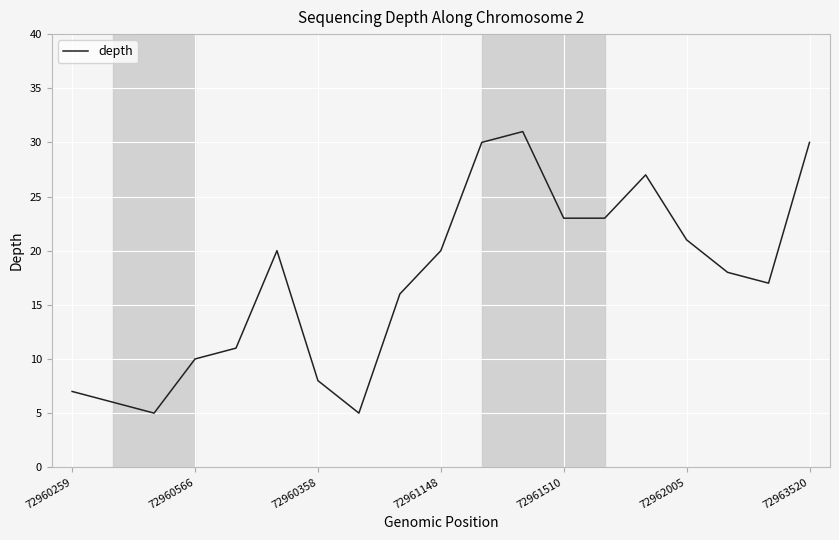

What is the difference between the maximum and minimum values?

26